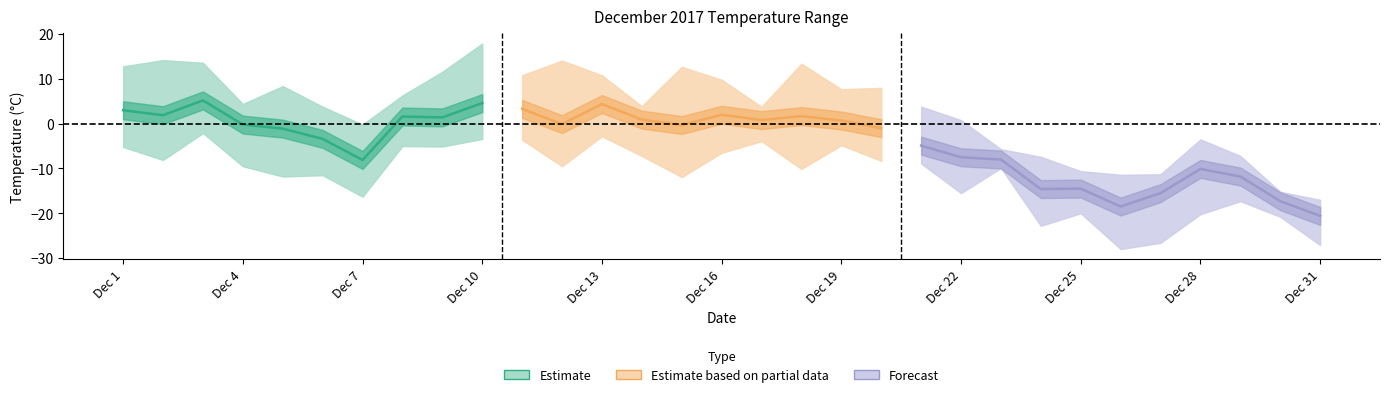

True or false: Temperature (MAX) and Temperature (AVG) cross at least once.

False